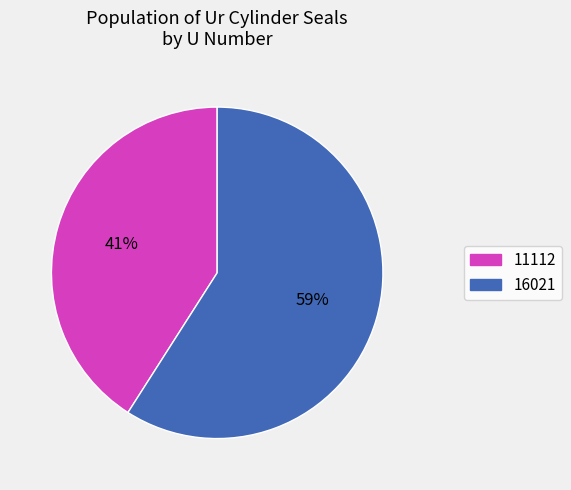

True or false: 16021 accounts for 59% of the total.

True